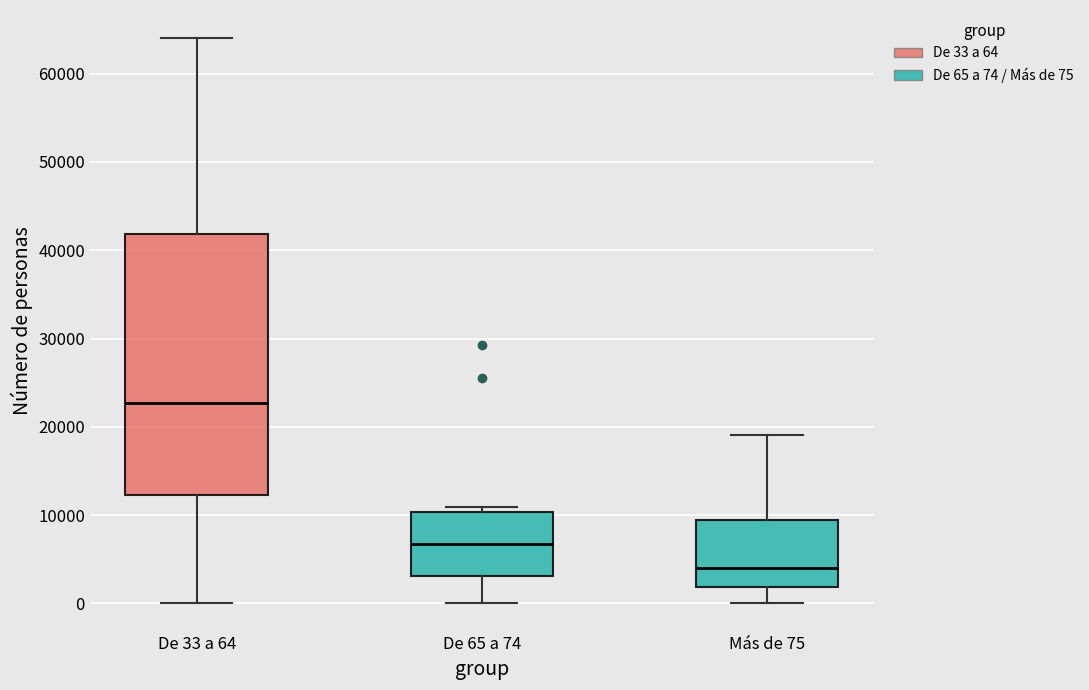

Which box has the highest median line?

De 33 a 64